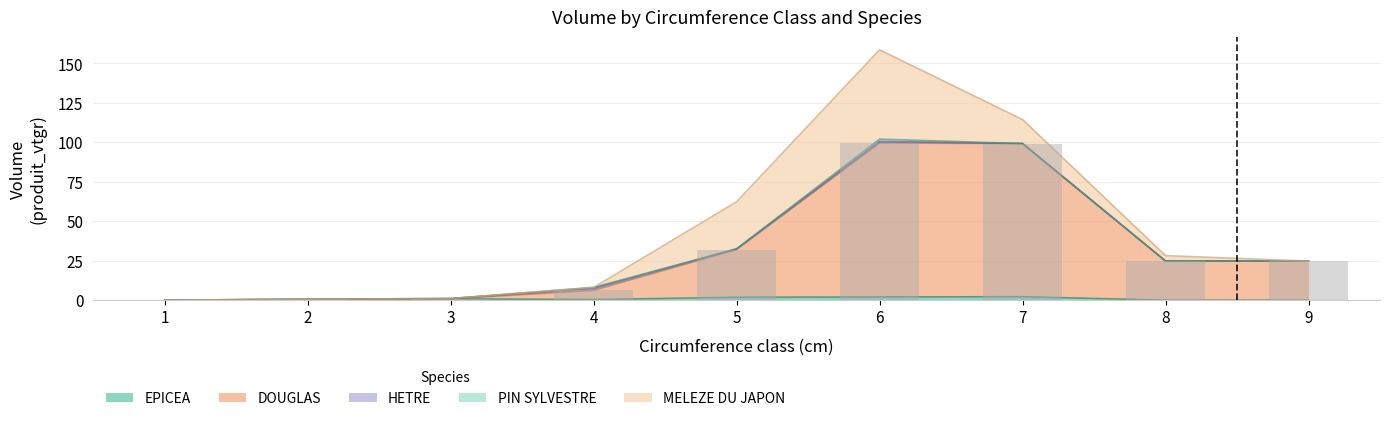

What is the value of the EPICEA bar at the 5th from the left?

1.8